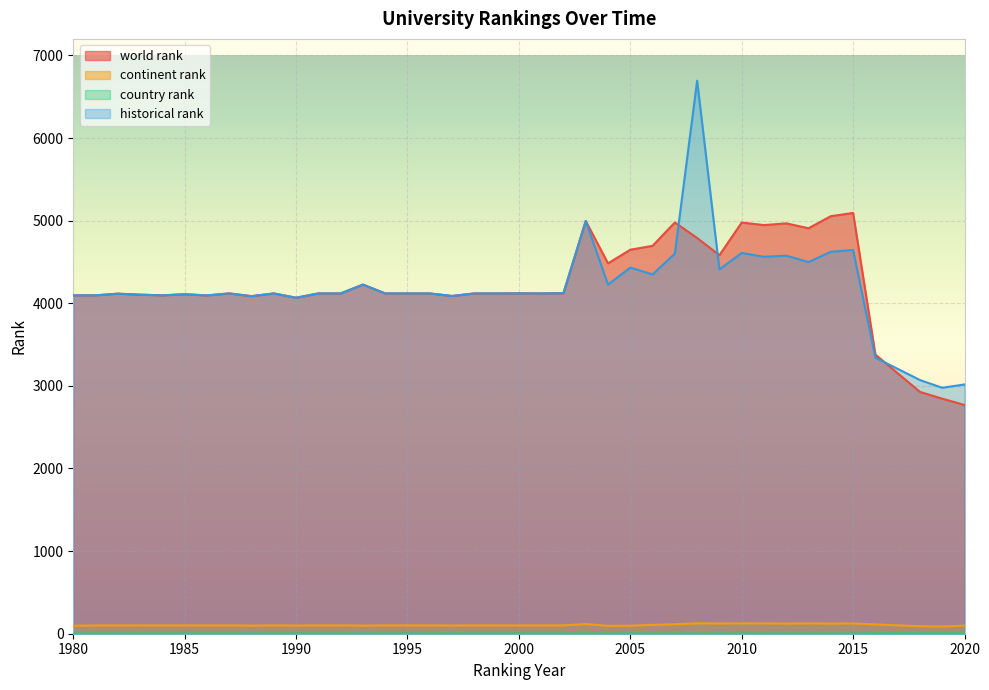

Which series ends up on top after the final intersection of historical rank and world rank?

historical rank